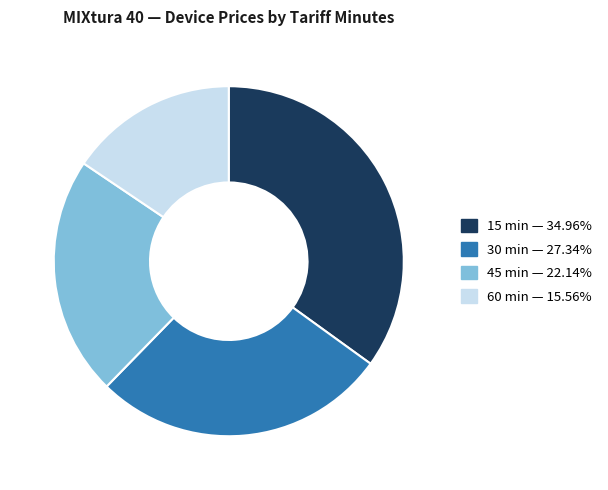

Is there any slice that represents more than half of the pie?

No